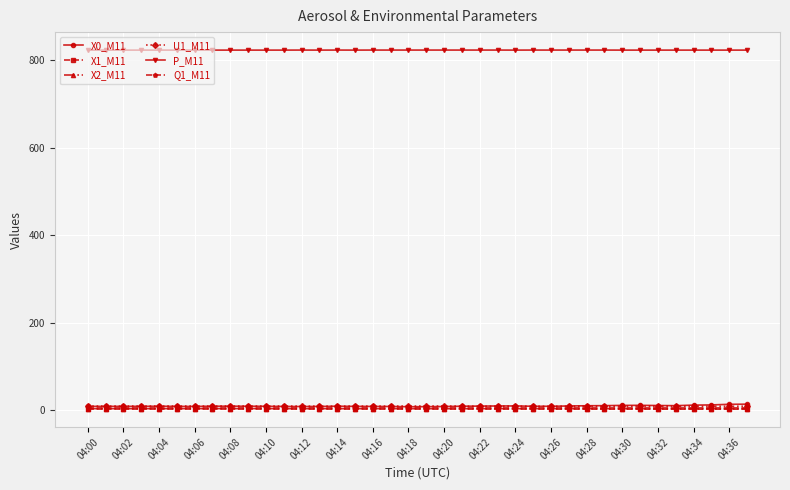

At how many categories does at least one series exceed 217?

38